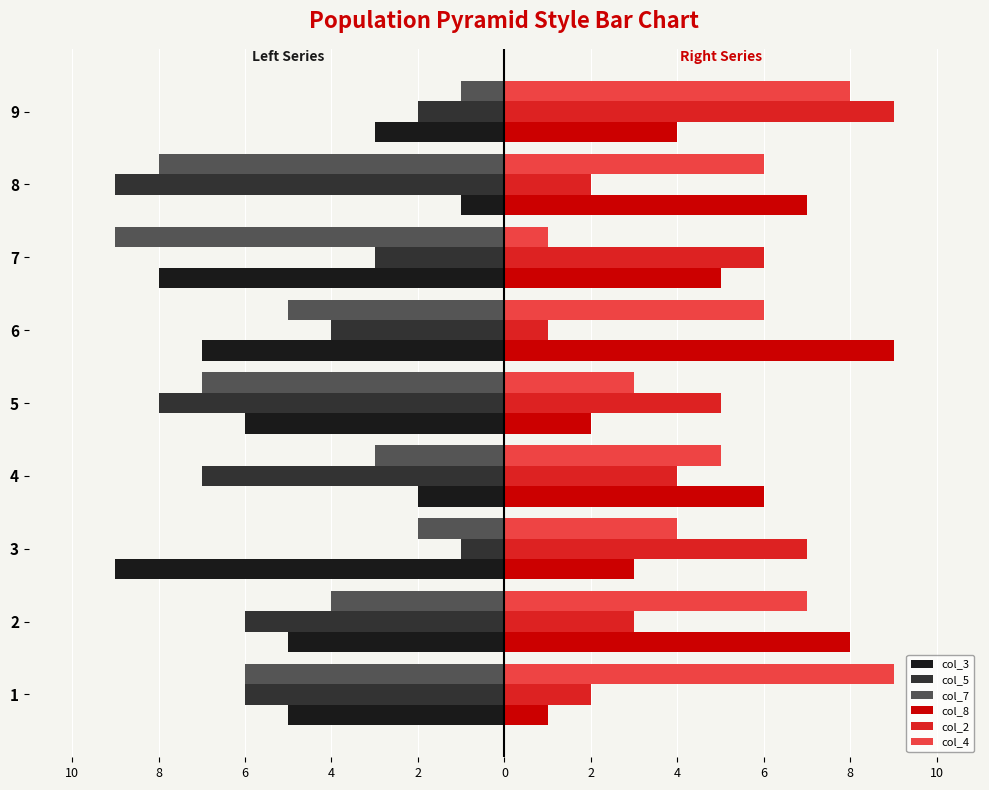

What is the highest value of the col_4 series?

9